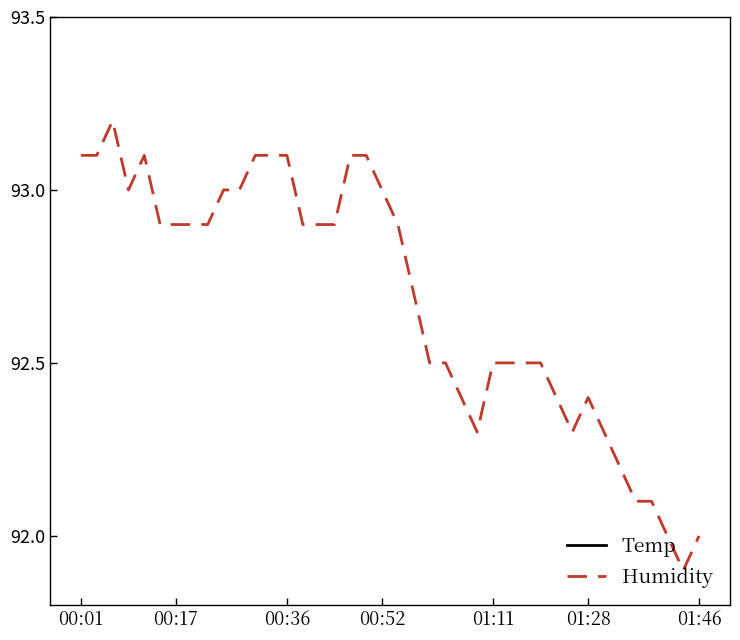

How many lines are shown in the chart?

2